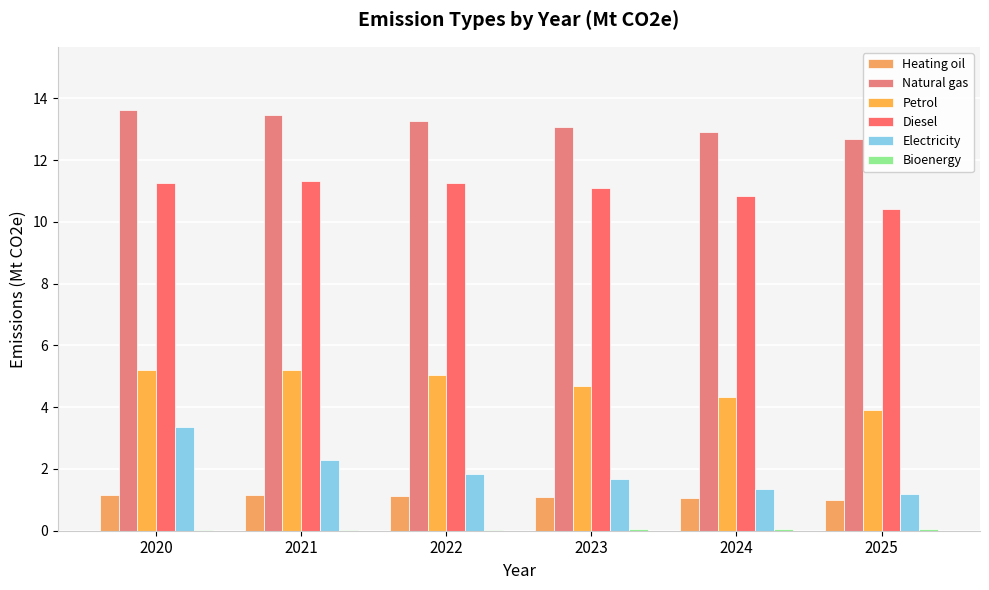

The value of Diesel at 2023 is 11.1. True or false?

True